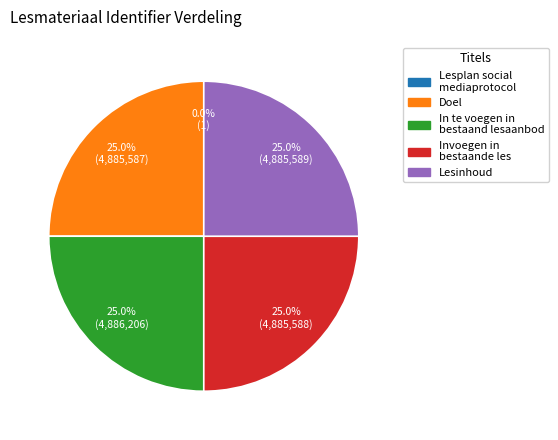

Approximately how many times larger is the value at In te voegen in bestaand lesaanbod compared to Invoegen in bestaande les?

1.0